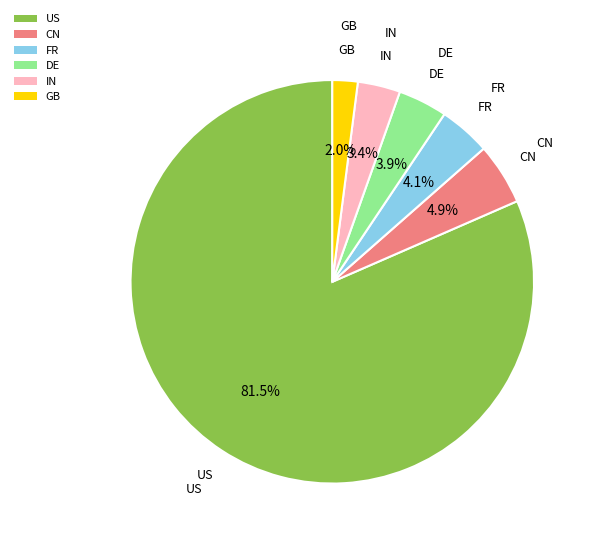

To the nearest percent, what is the difference between the largest and smallest slice percentages?

80%